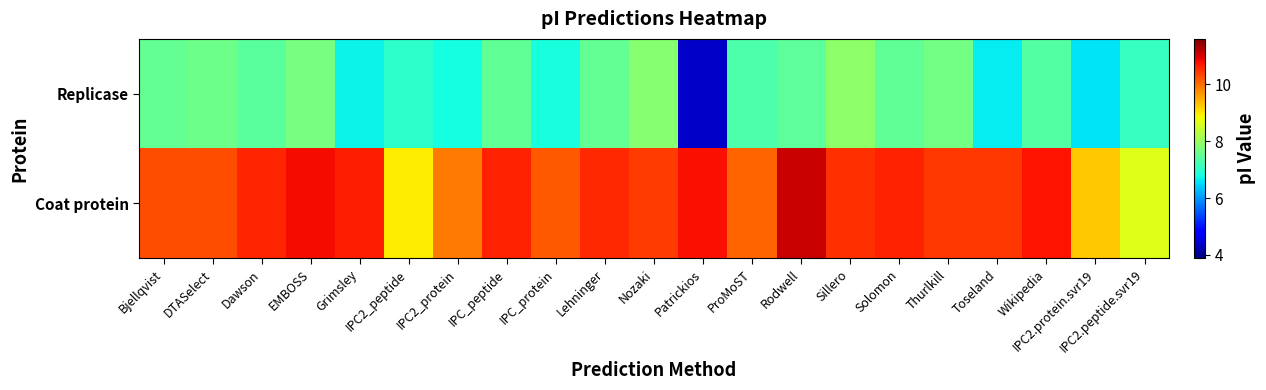

Rank the series by their average value, from lowest to highest.

Replicase, Coat protein